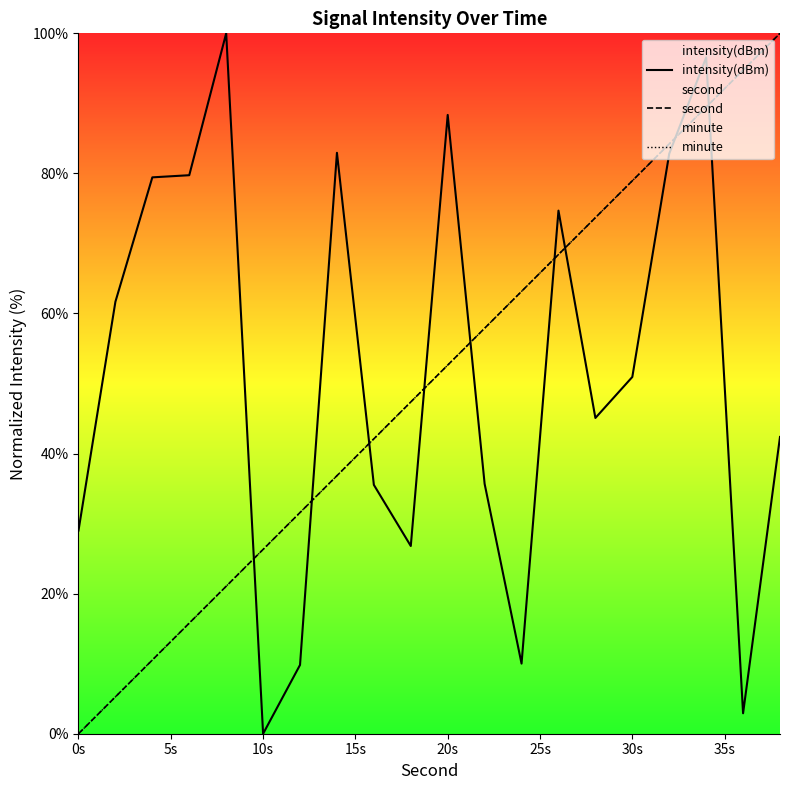

Does the chart display data point markers on the line(s)?

No